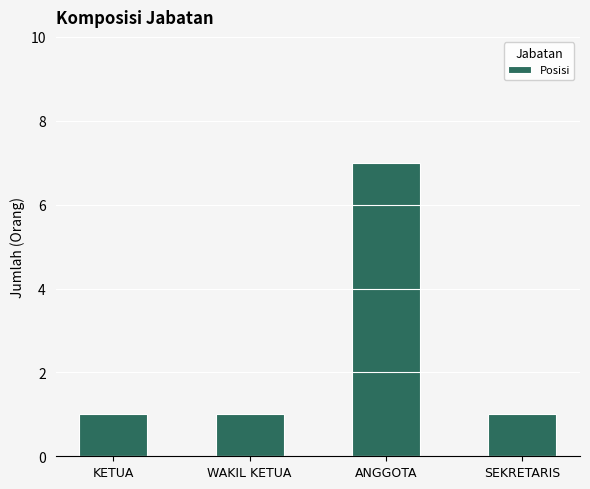

What is the approximate value at ANGGOTA?

7